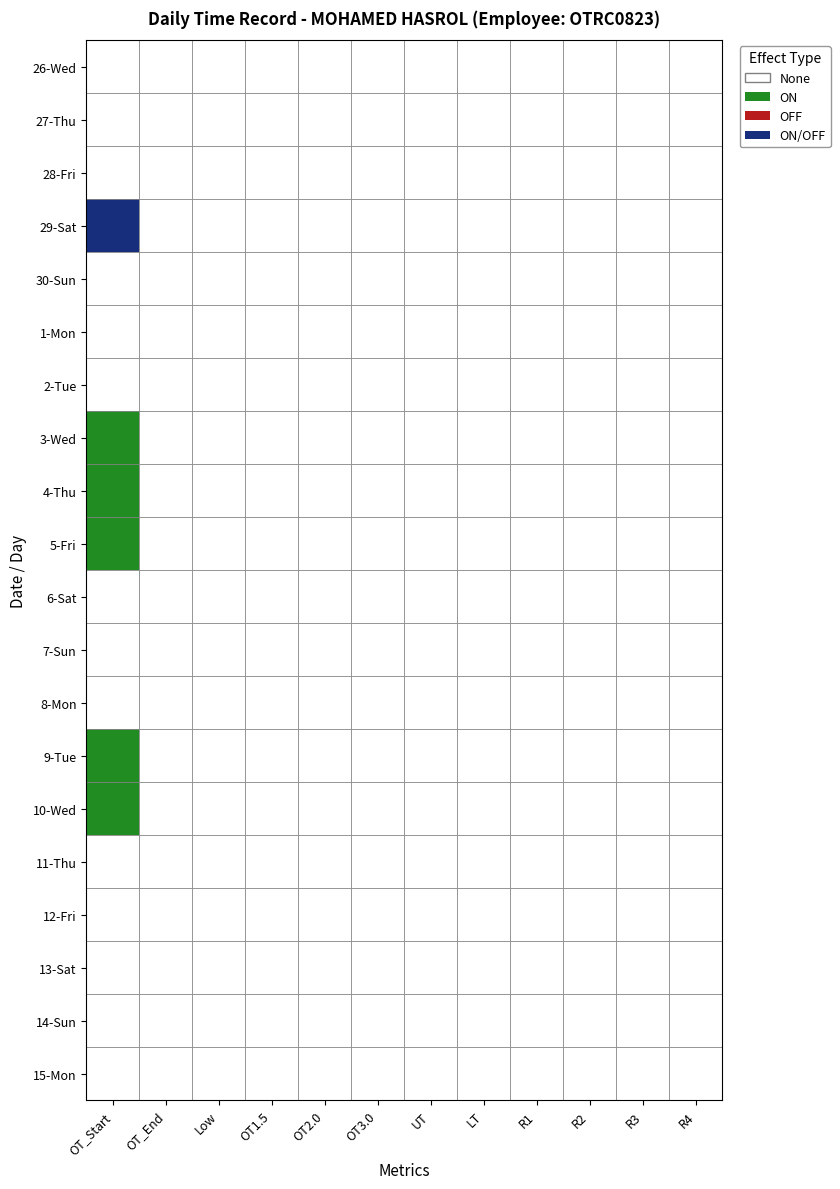

The value of 8-Mon at 5 is 0.0. True or false?

True